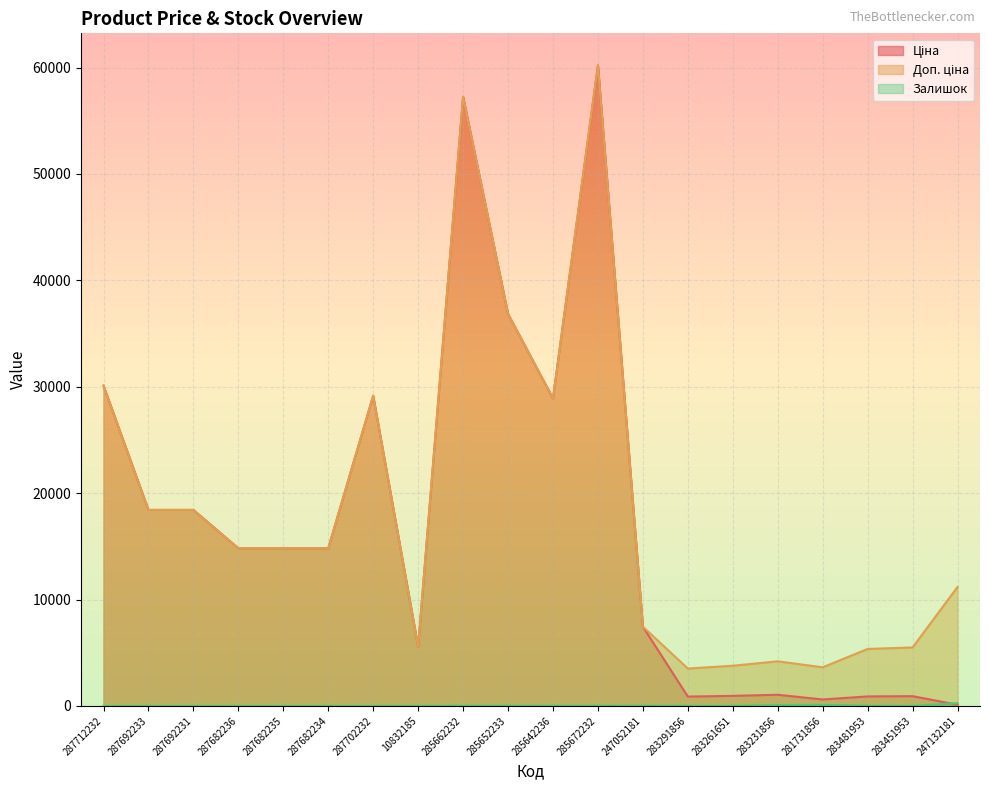

How many lines are shown in the chart?

3